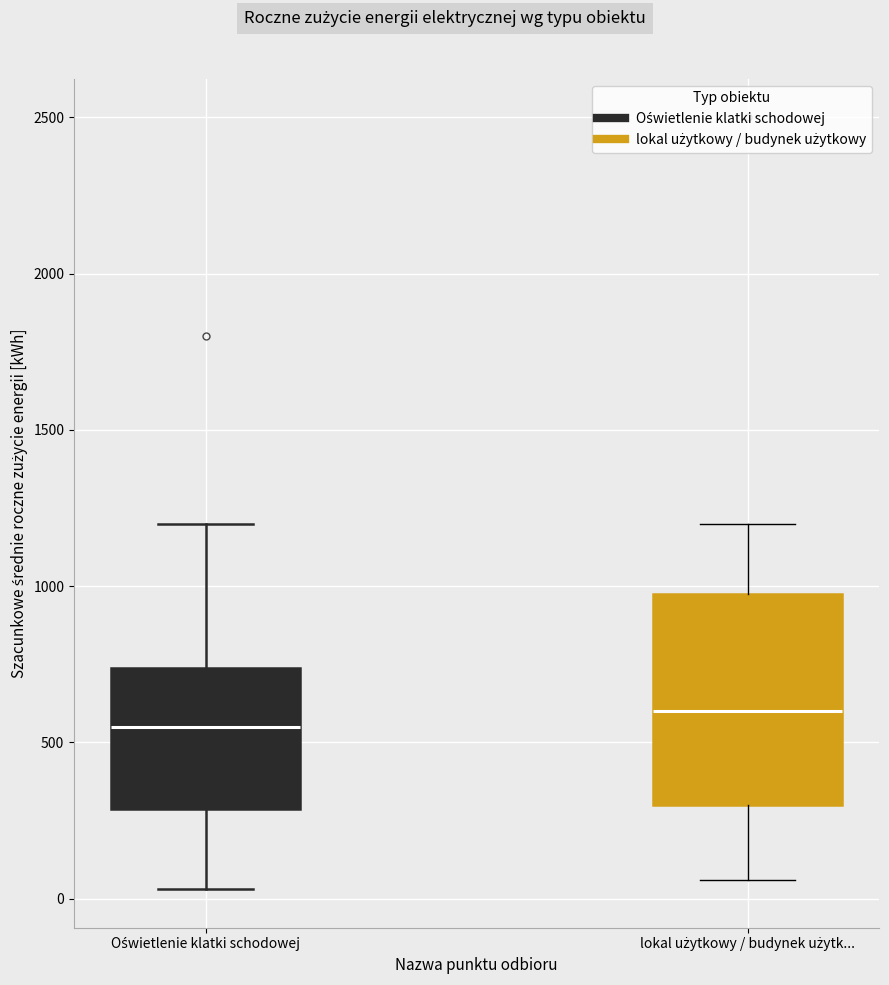

Which box is the tallest, from its lower edge to its upper edge?

lokal użytkowy / budynek użytk...